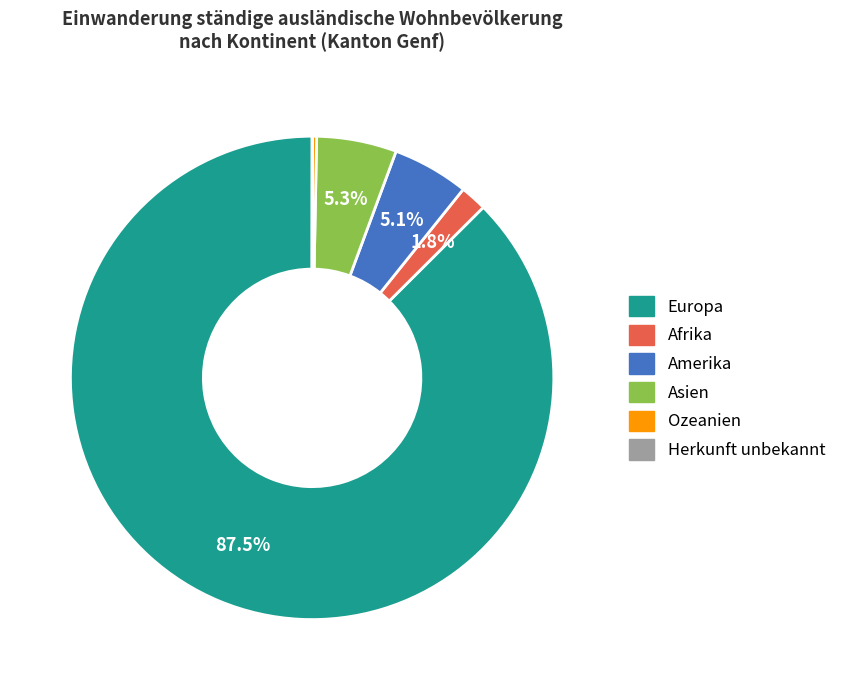

True or false: Ozeanien accounts for 14% of the total.

False